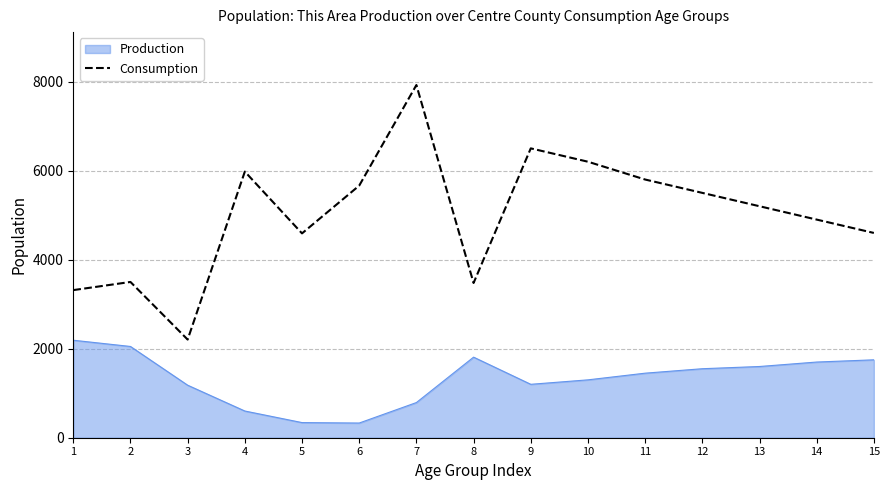

True or false: Production and Consumption intersect in this chart.

False